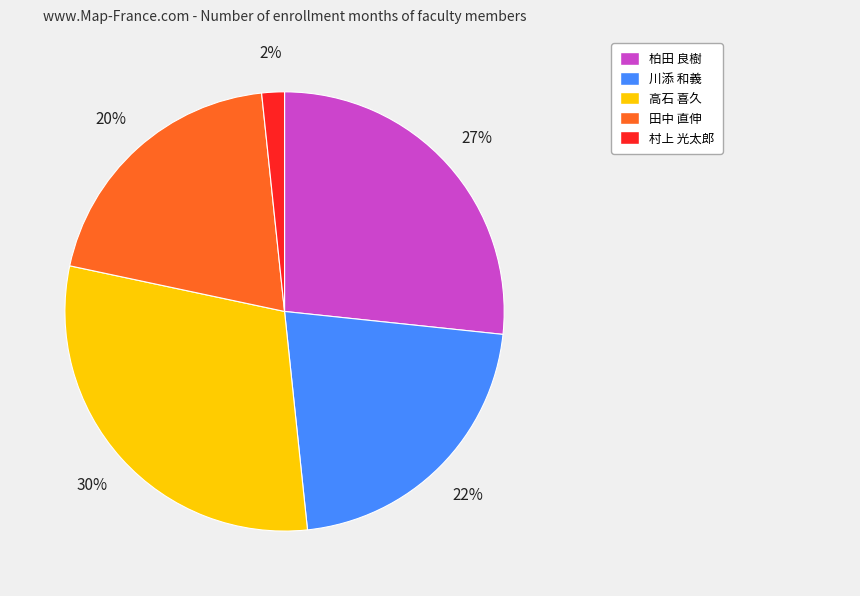

How many segments does this pie chart have?

5